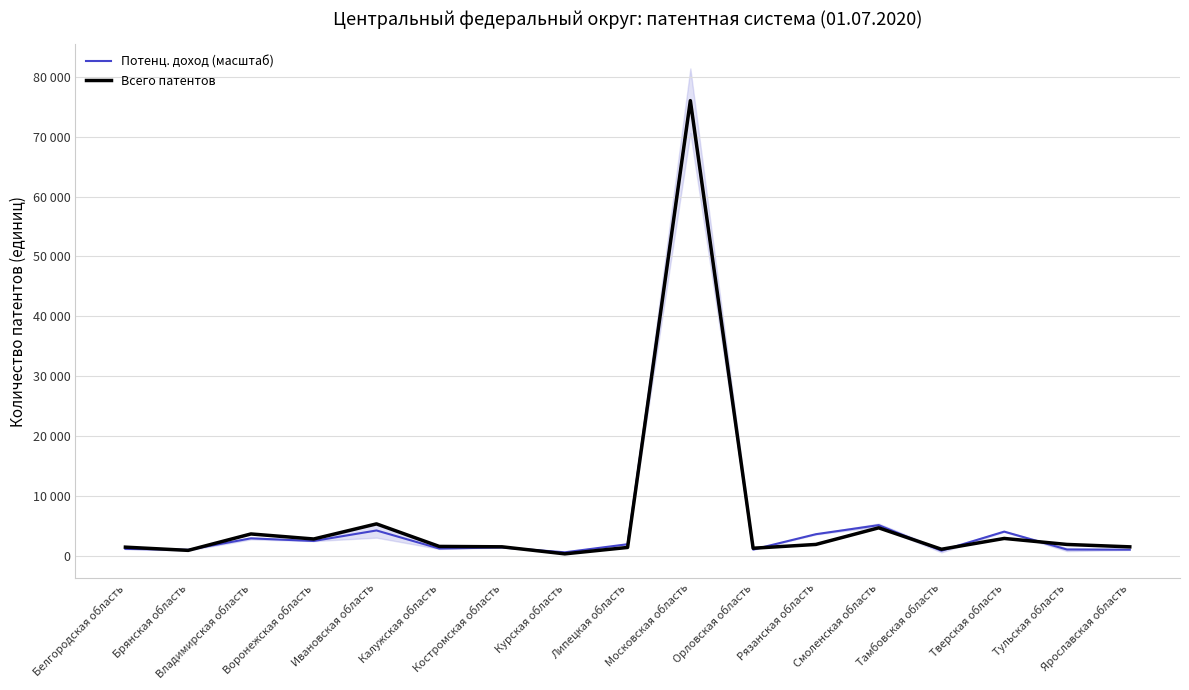

Which series has the largest total across all categories?

Всего патентов